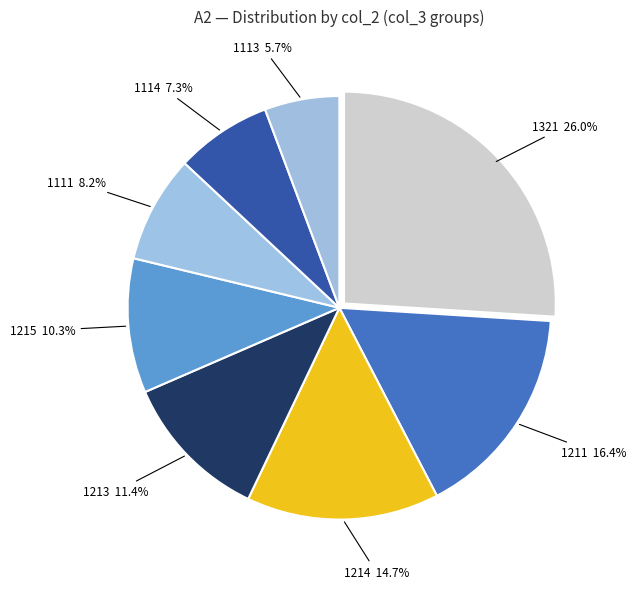

Is it true that 1214 is 15% of the pie?

True